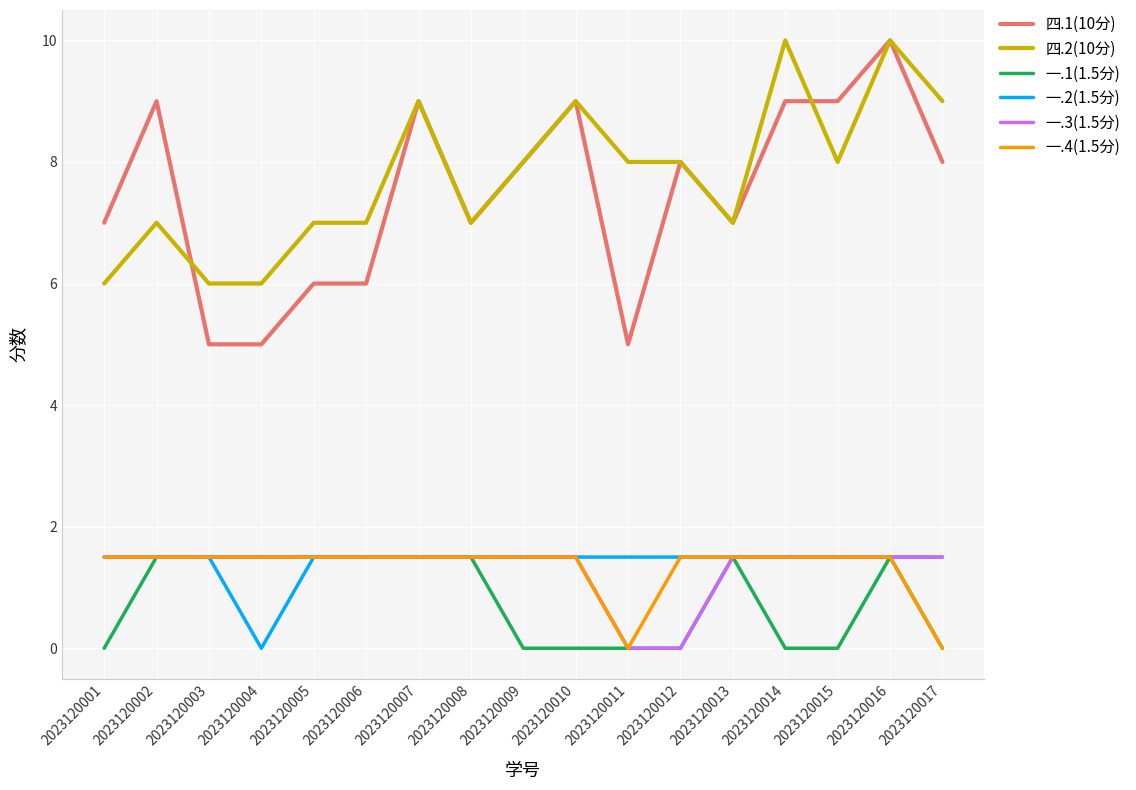

What are all the series names shown in the legend?

四.1(10分), 四.2(10分), 一.1(1.5分), 一.2(1.5分), 一.3(1.5分), 一.4(1.5分)